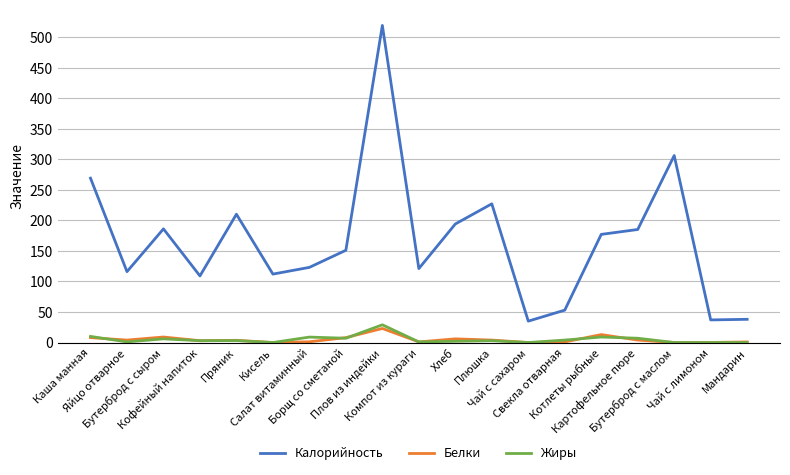

What is the highest value of the Жиры series?

29.0